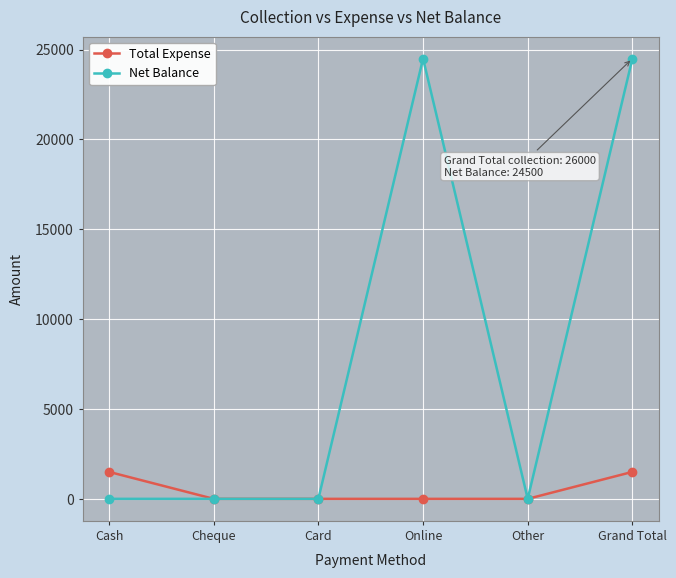

True or false: Net Balance has more than 0 points higher than both neighbors.

True